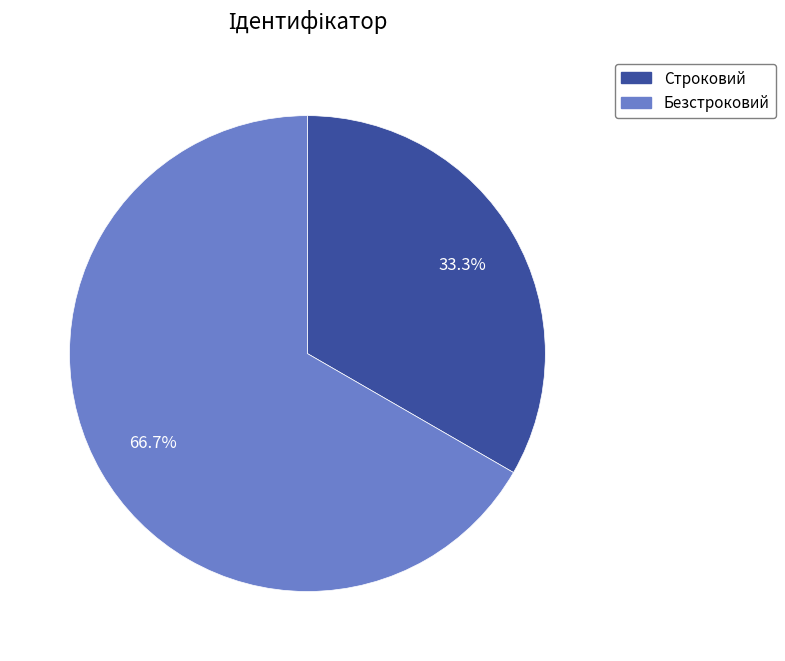

Combined, what portion of the pie is Строковий and Безстроковий?

100.0%